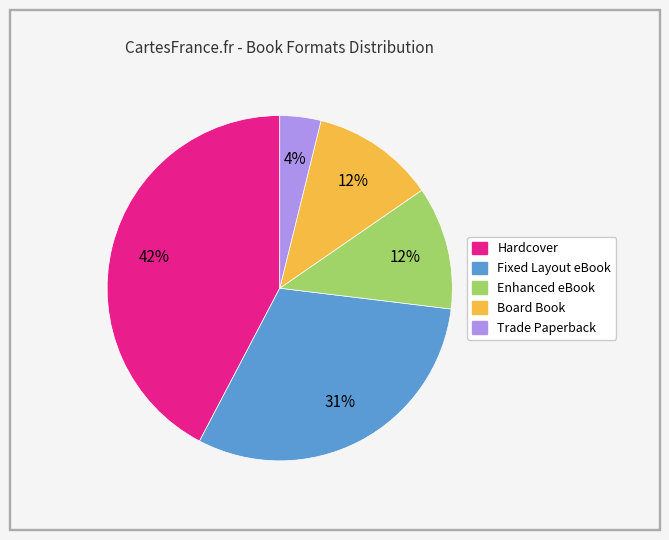

Count the number of slices in the pie.

5